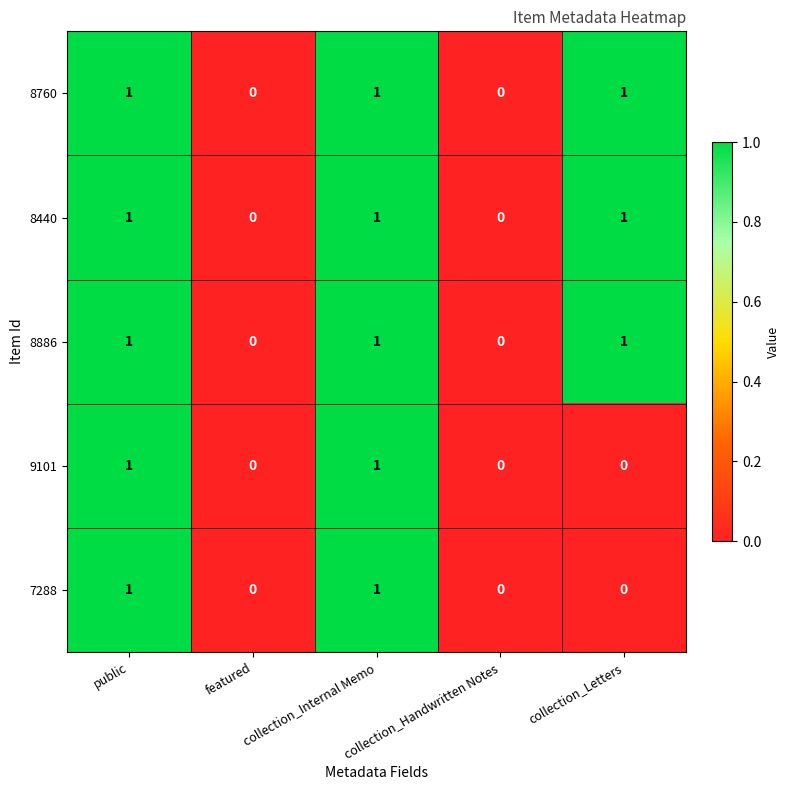

What is the sum of all 8760 values?

3